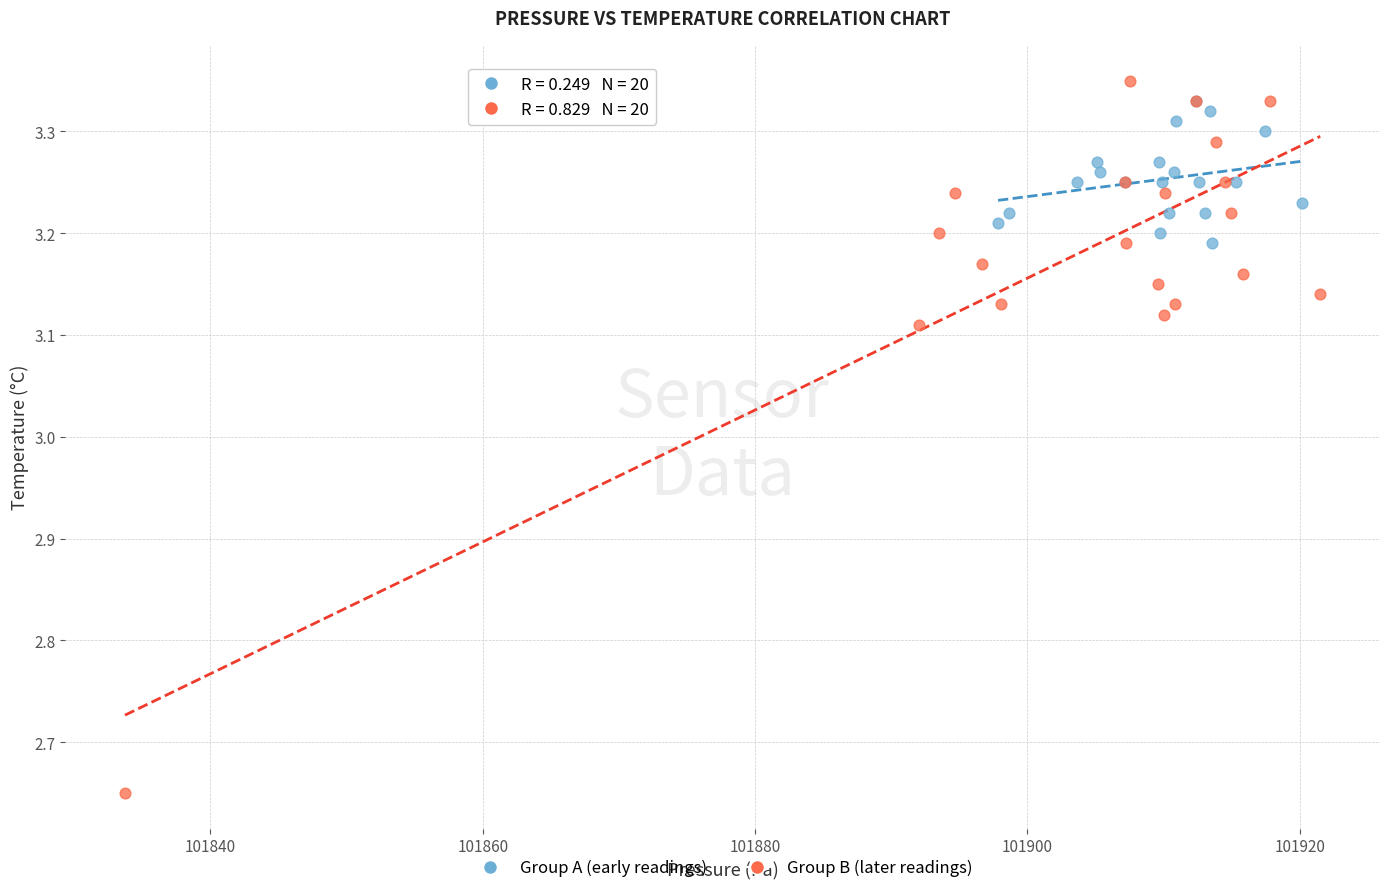

Which series has the widest spread of Y values?

Group B (later readings)